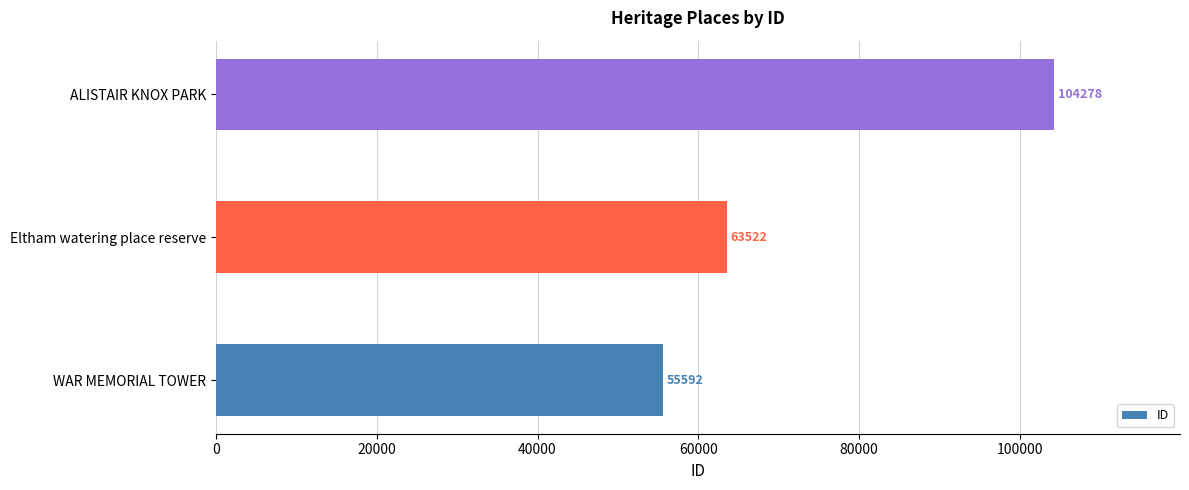

Which has a higher value, ALISTAIR KNOX PARK or WAR MEMORIAL TOWER?

ALISTAIR KNOX PARK